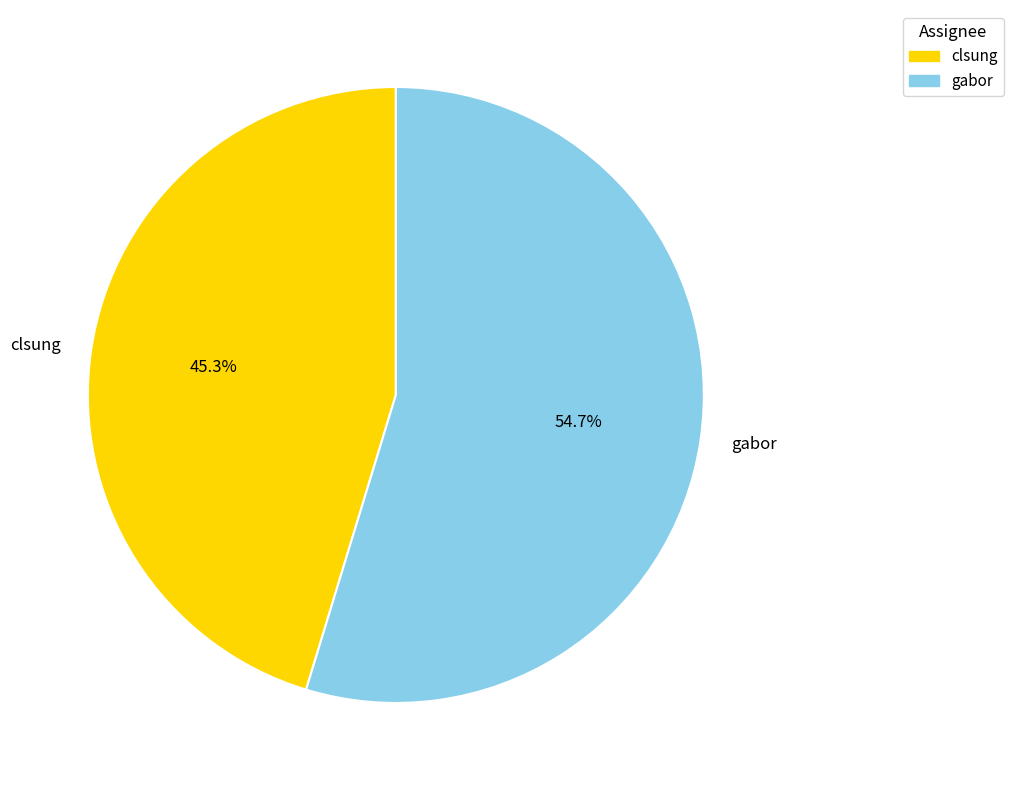

The clsung slice represents 45% of the pie. True or false?

True